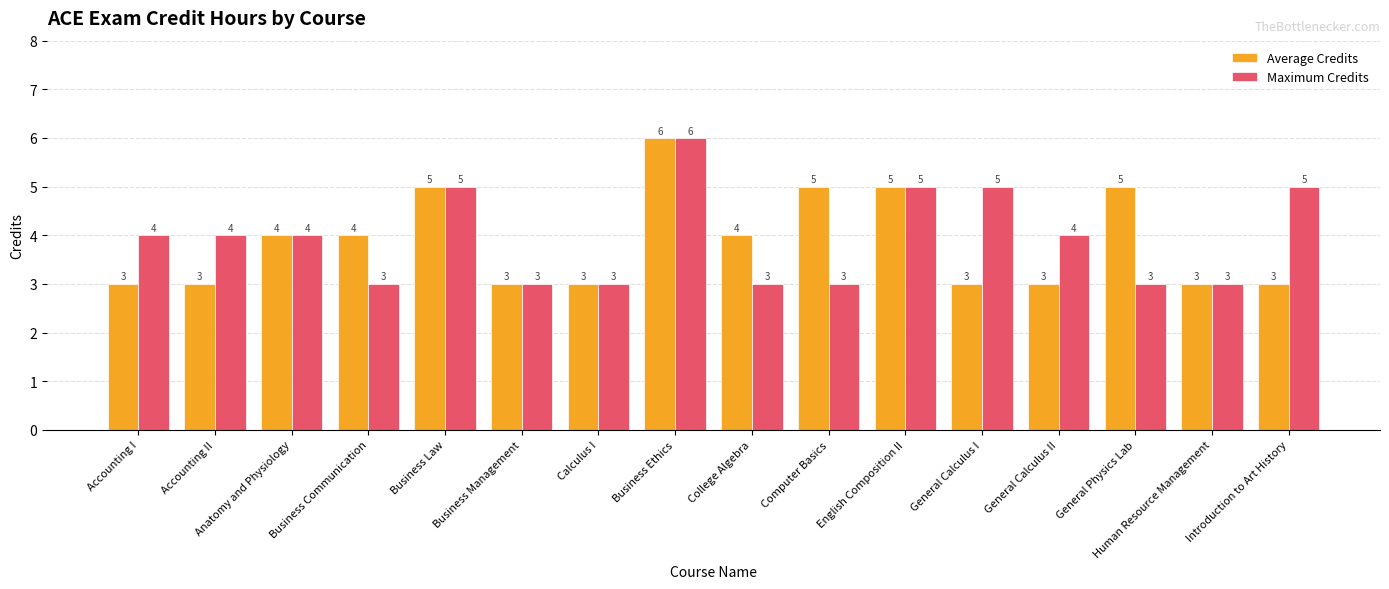

What is the label of the 5th bar from the left?

Business Law